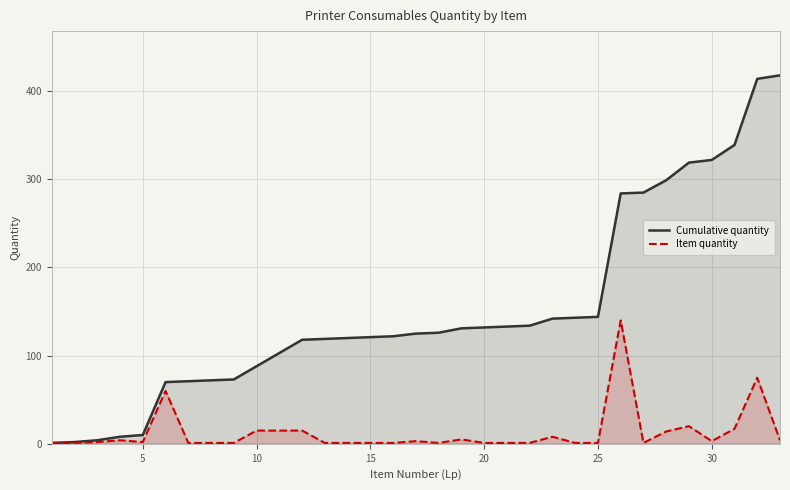

What is the highest value of the Item quantity series?

140